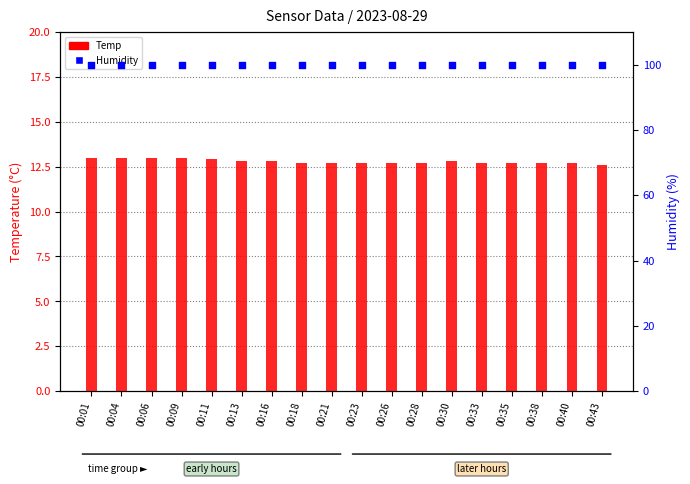

What are all the series names shown in the legend?

Temp, Humidity